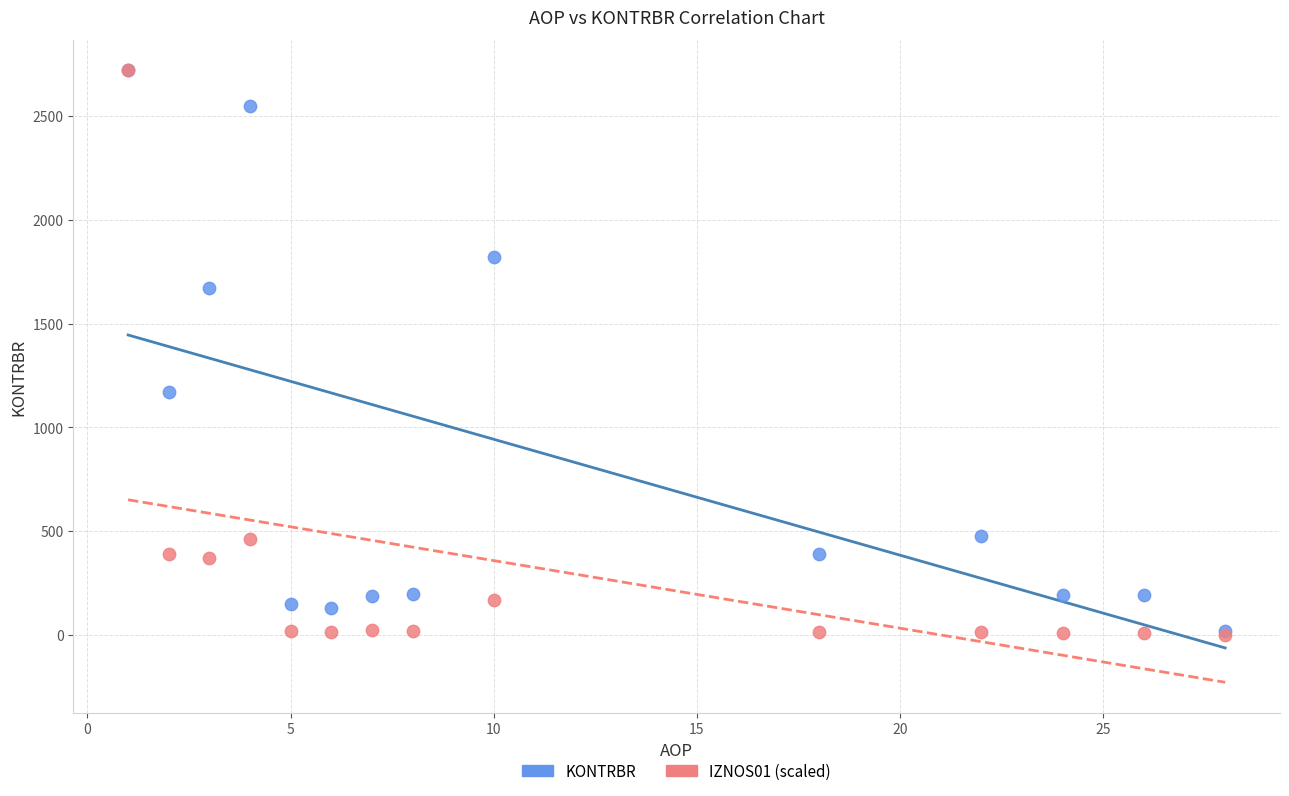

What are all the series names shown in the legend?

KONTRBR, IZNOS01 (scaled)